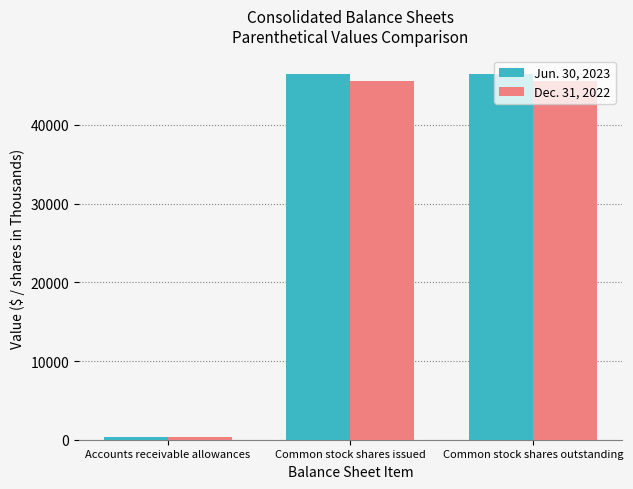

What is the spread (max minus min) of values at Common stock shares issued?

874